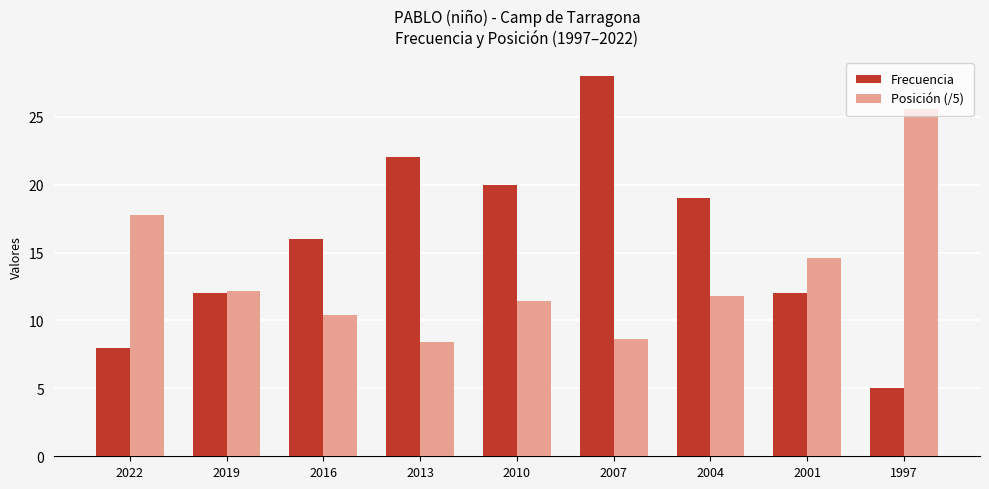

What is the value of the Frecuencia bar at the 5th from the left?

20.0